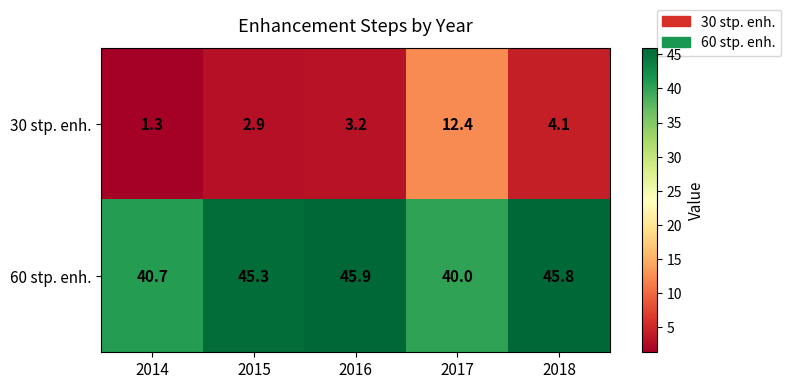

What is the difference between the 30 stp. enh. values at 2015 and 2014?

1.6